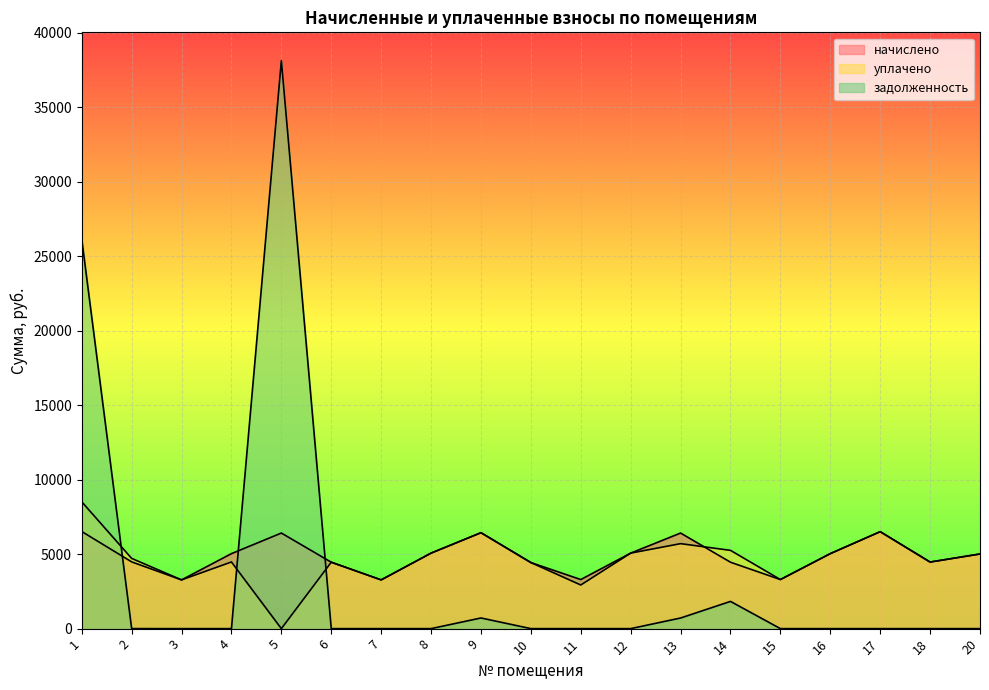

What is the sum of the уплачено values at 1 and 10?

12950.3